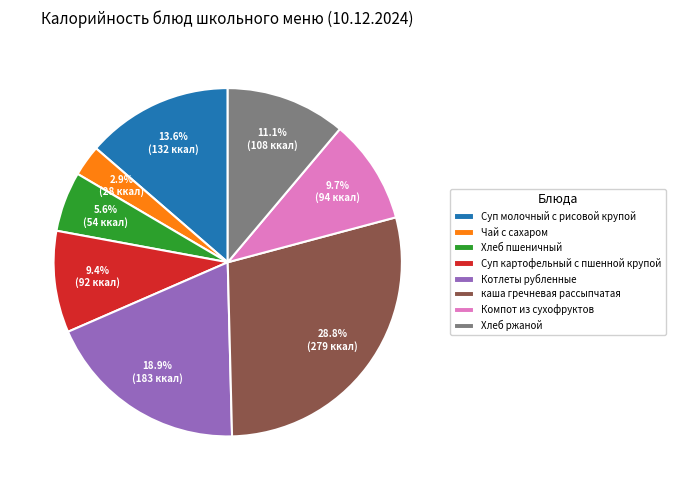

To the nearest percent, what is the average slice percentage?

12%